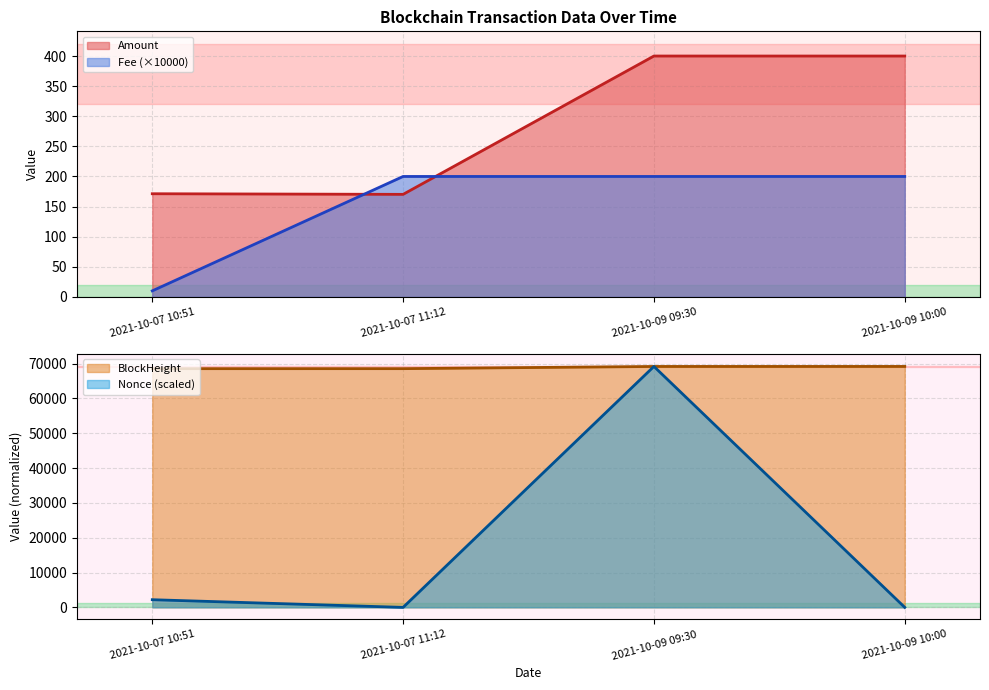

How many lines are shown in the chart?

4